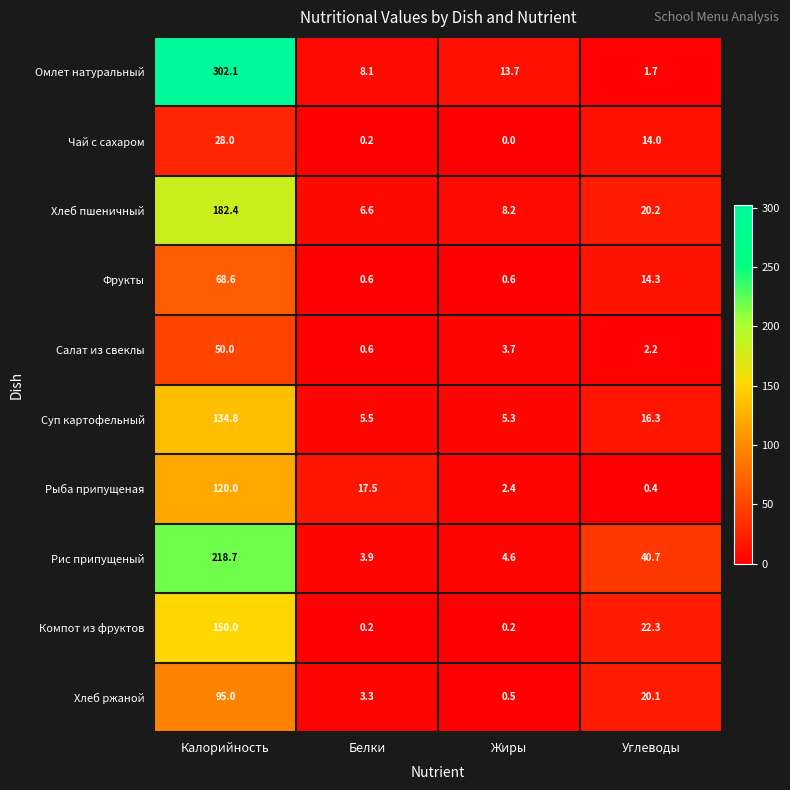

What is the sum of all Компот из фруктов values?

172.7